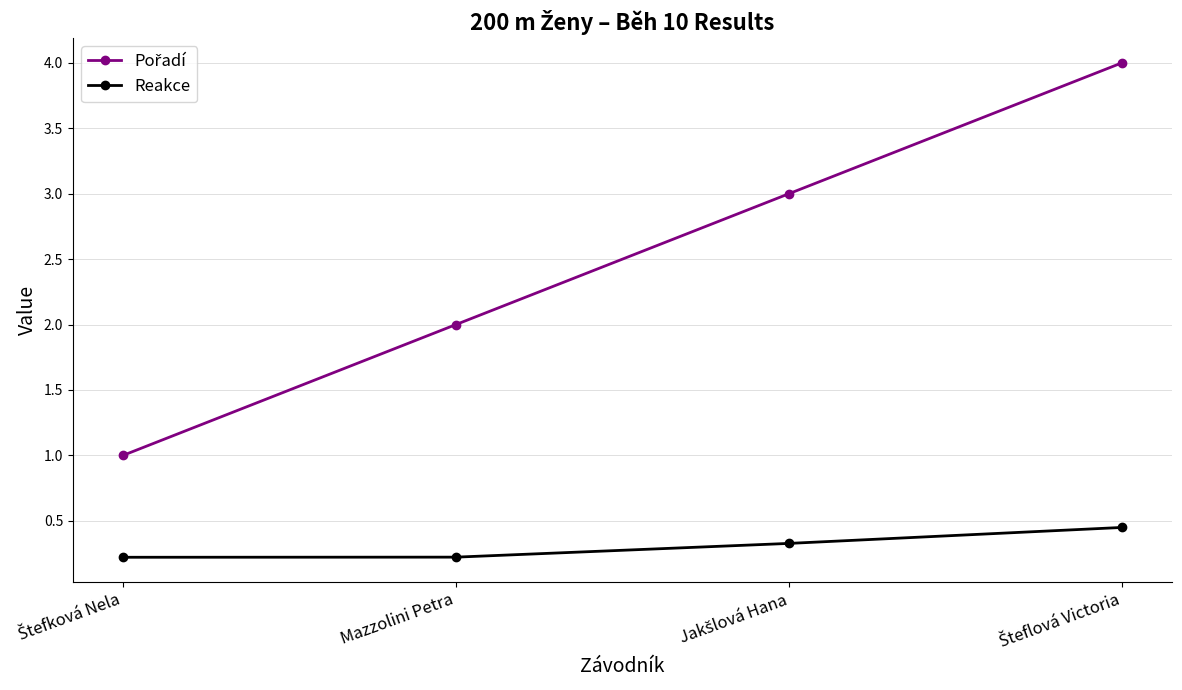

Does the chart display data point markers on the line(s)?

Yes